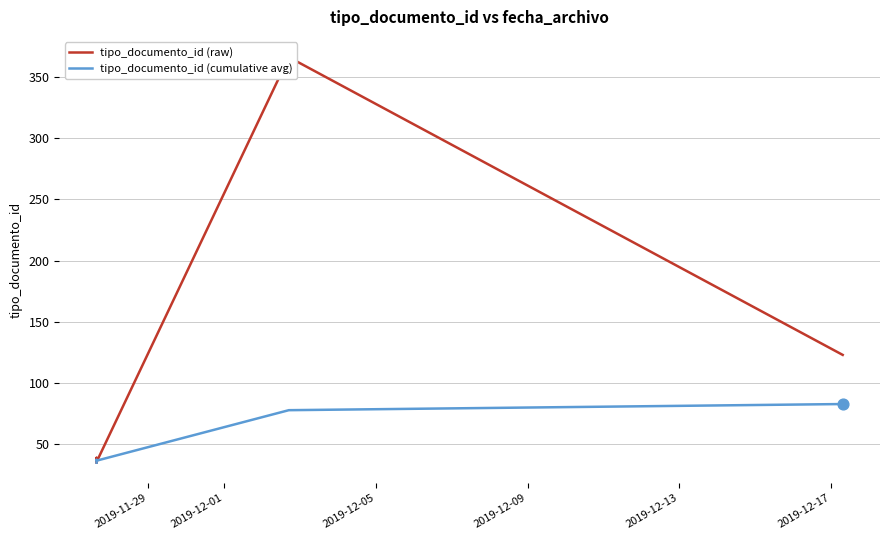

Which series reaches the maximum Y coordinate?

tipo_documento_id (raw)